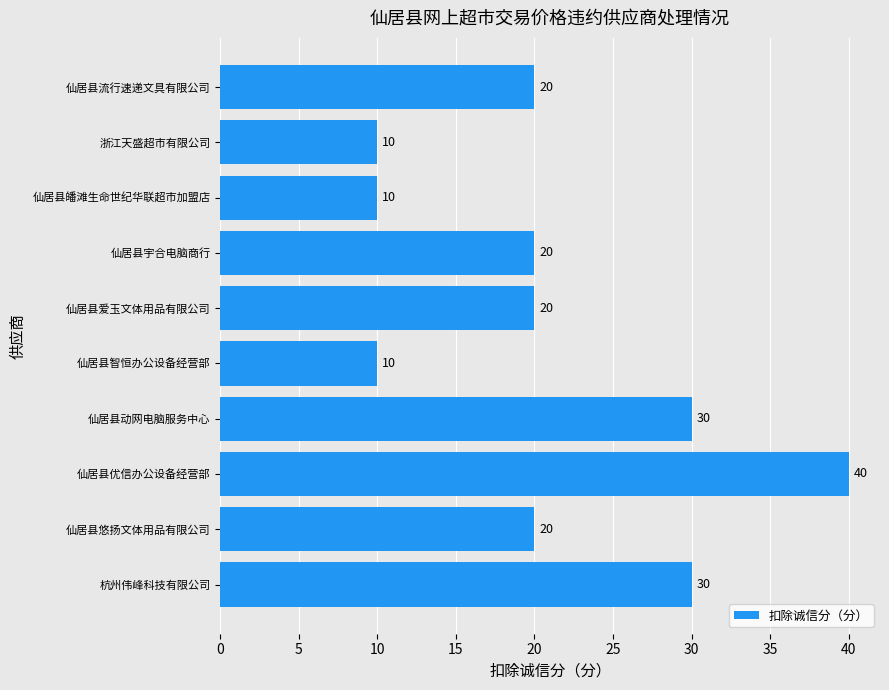

Which has a higher value, 仙居县皤滩生命世纪华联超市加盟店 or 仙居县爱玉文体用品有限公司?

仙居县爱玉文体用品有限公司